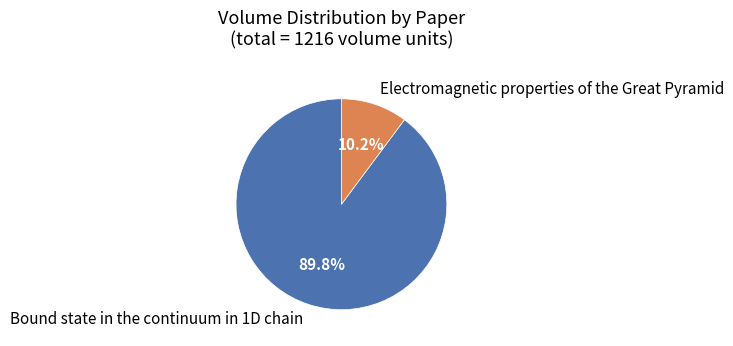

To the nearest percent, what is the difference between the Electromagnetic properties of the Great Pyramid and Bound state in the continuum in 1D chain slice percentages?

80%